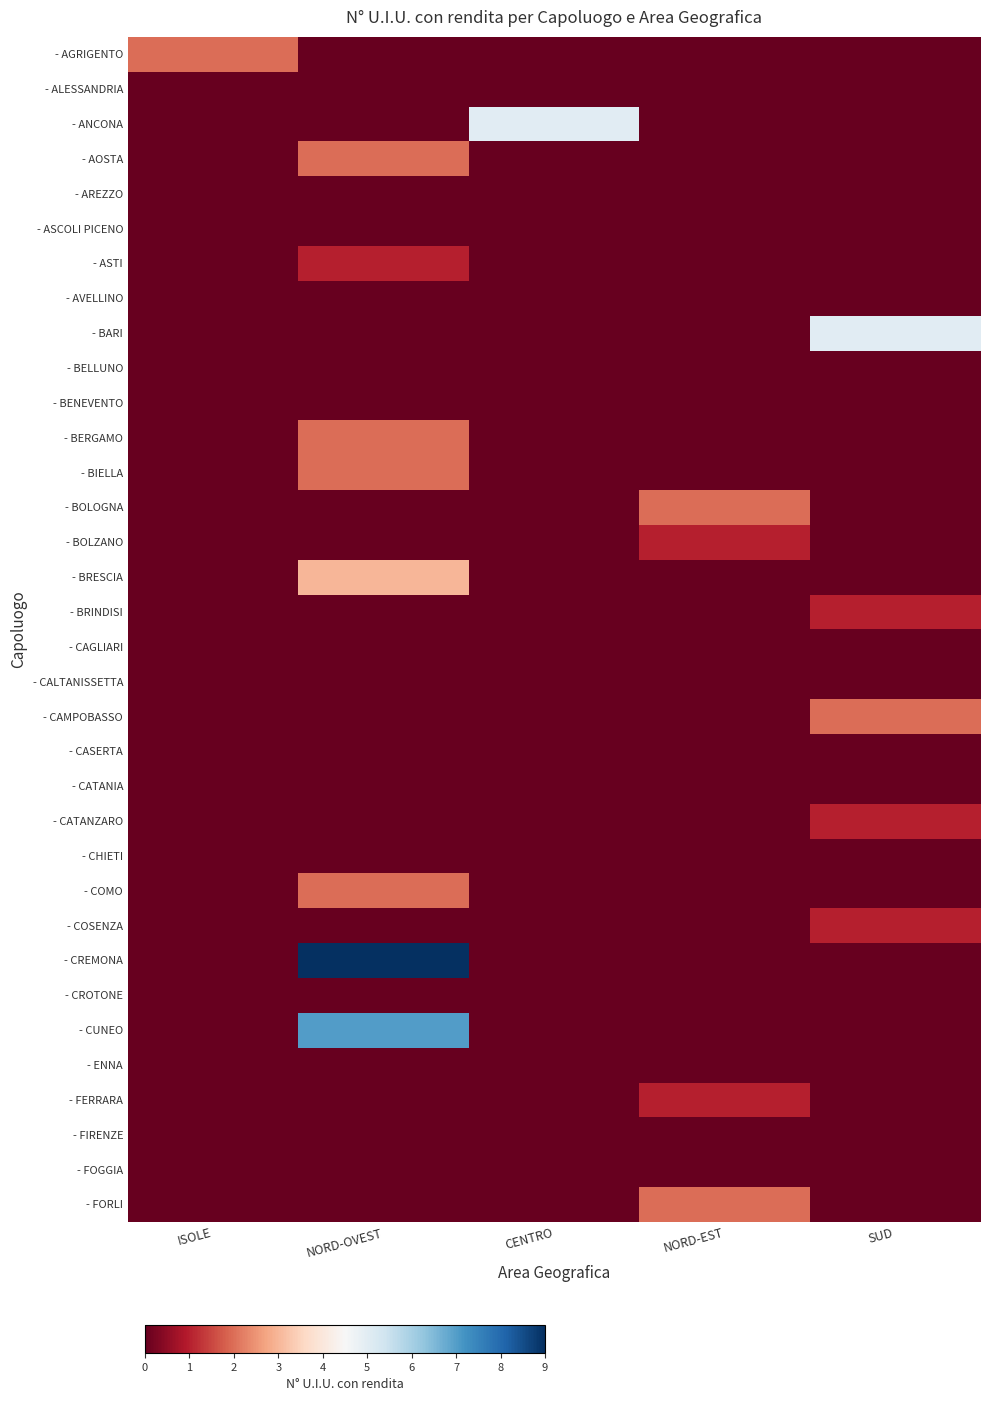

Which series has the widest spread of values?

- CREMONA